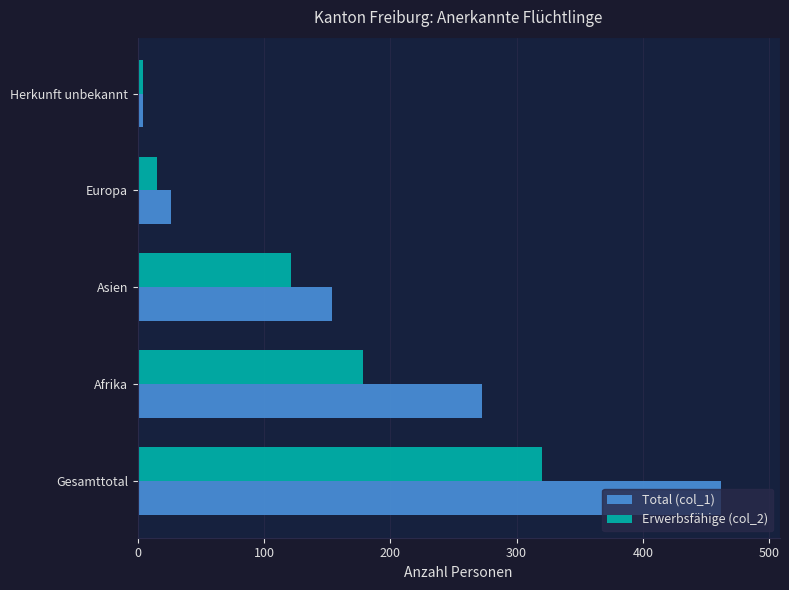

What is the lowest value of the Total (col_1) series?

4